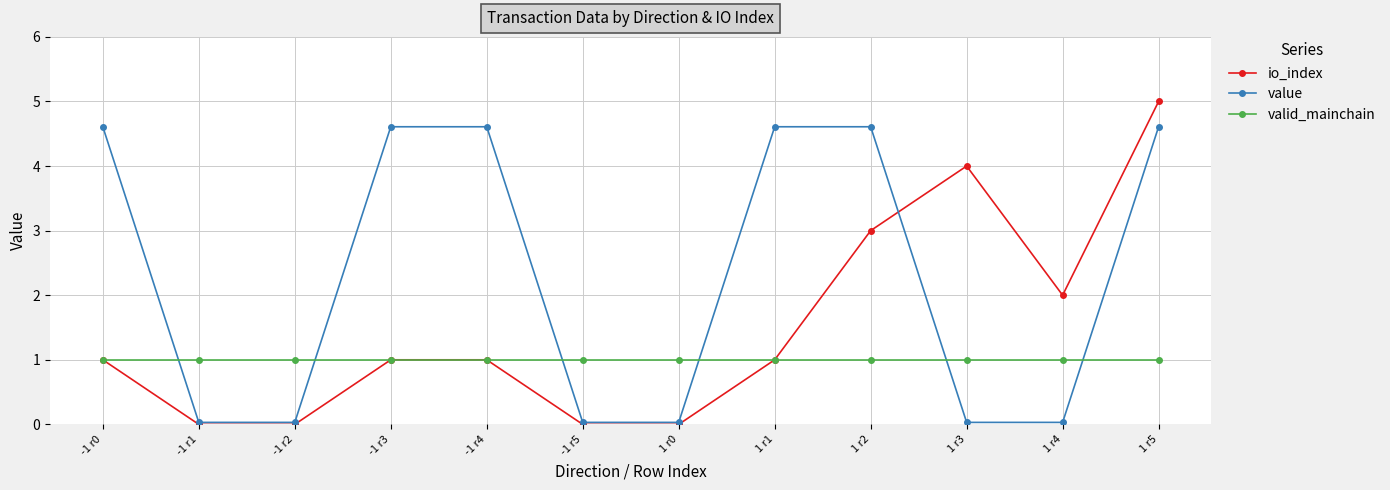

True or false: valid_mainchain has a value of 1.0 at 1 r5.

True